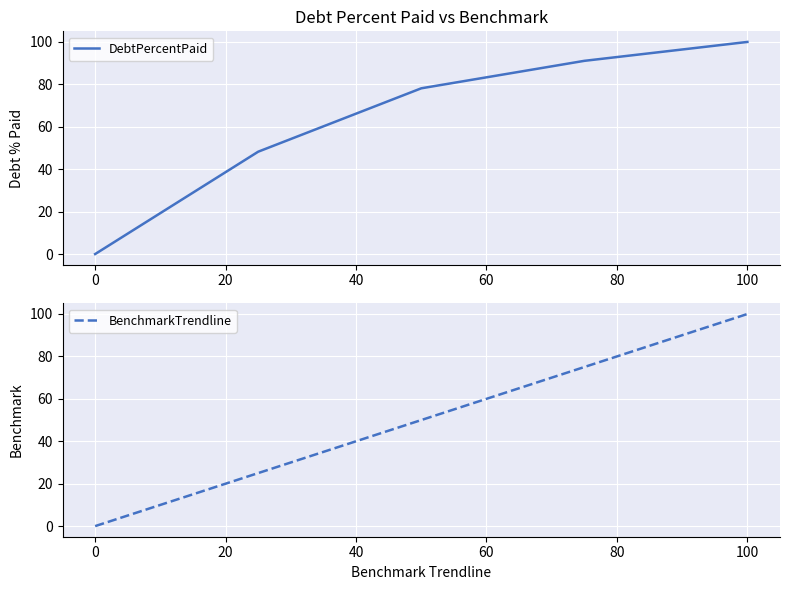

Is it true that DebtPercentPaid equals 69.7 at 0?

False